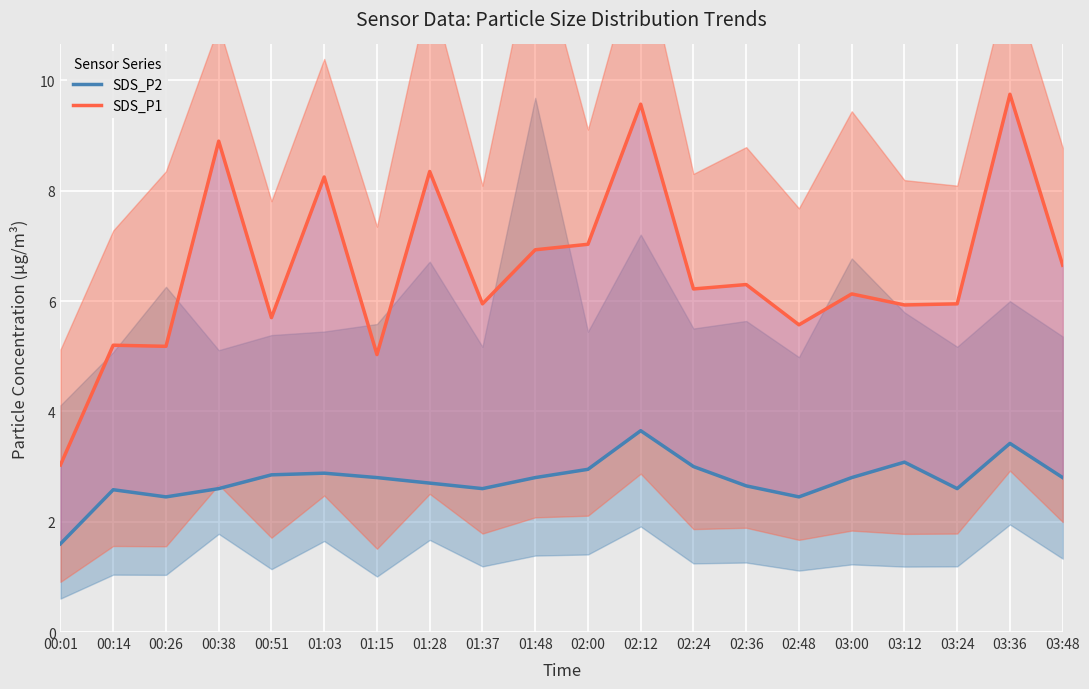

What is the smallest value displayed?

1.6